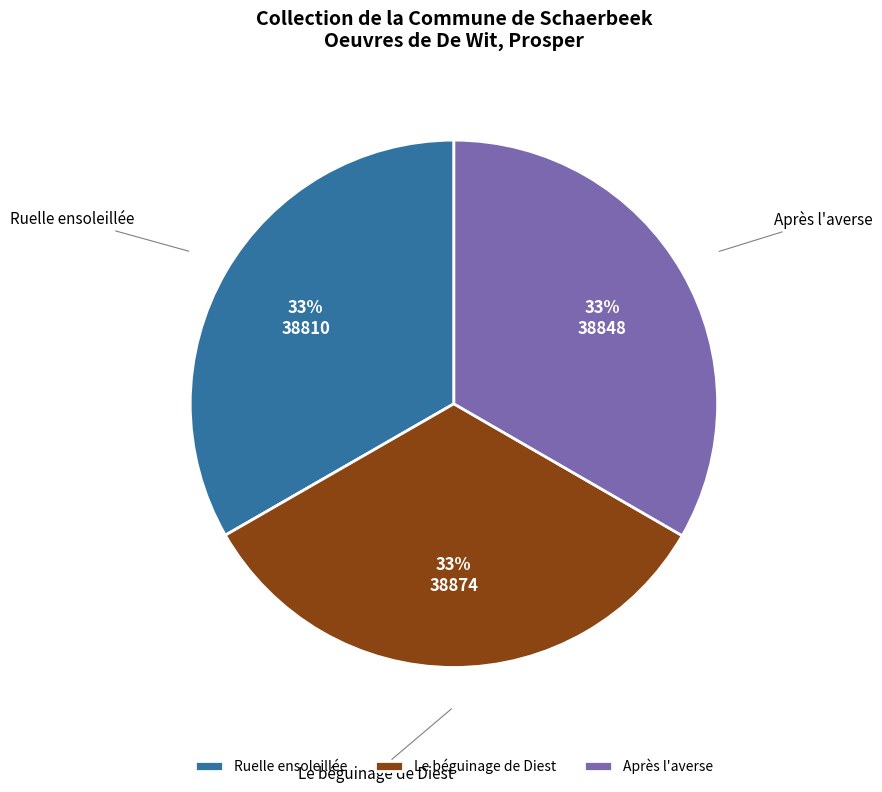

Do Après l'averse and Le béguinage de Diest together represent more than half of the pie?

Yes